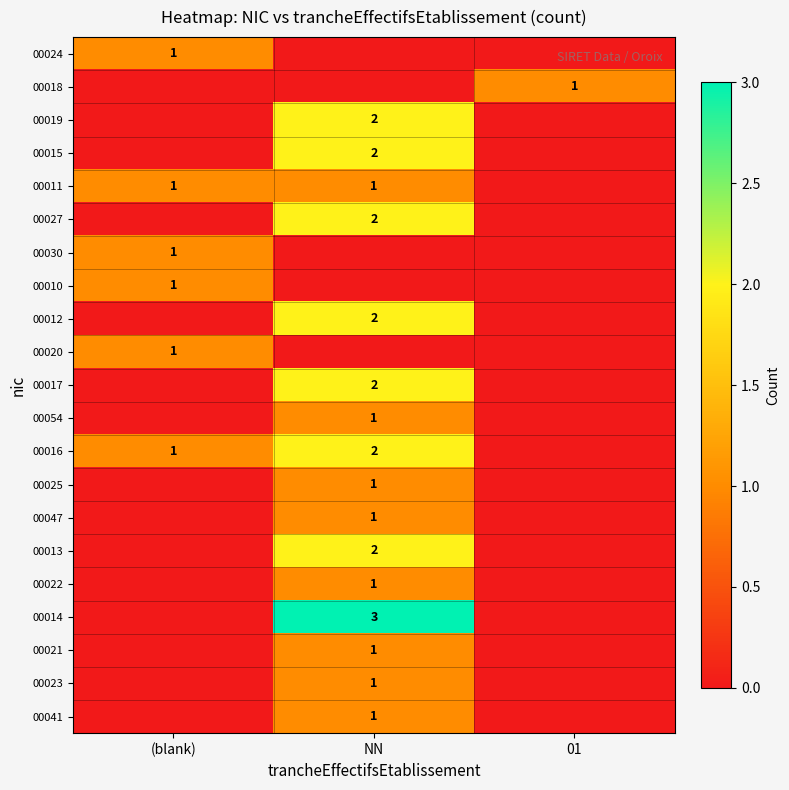

Between NN and (blank), which is larger?

(blank)